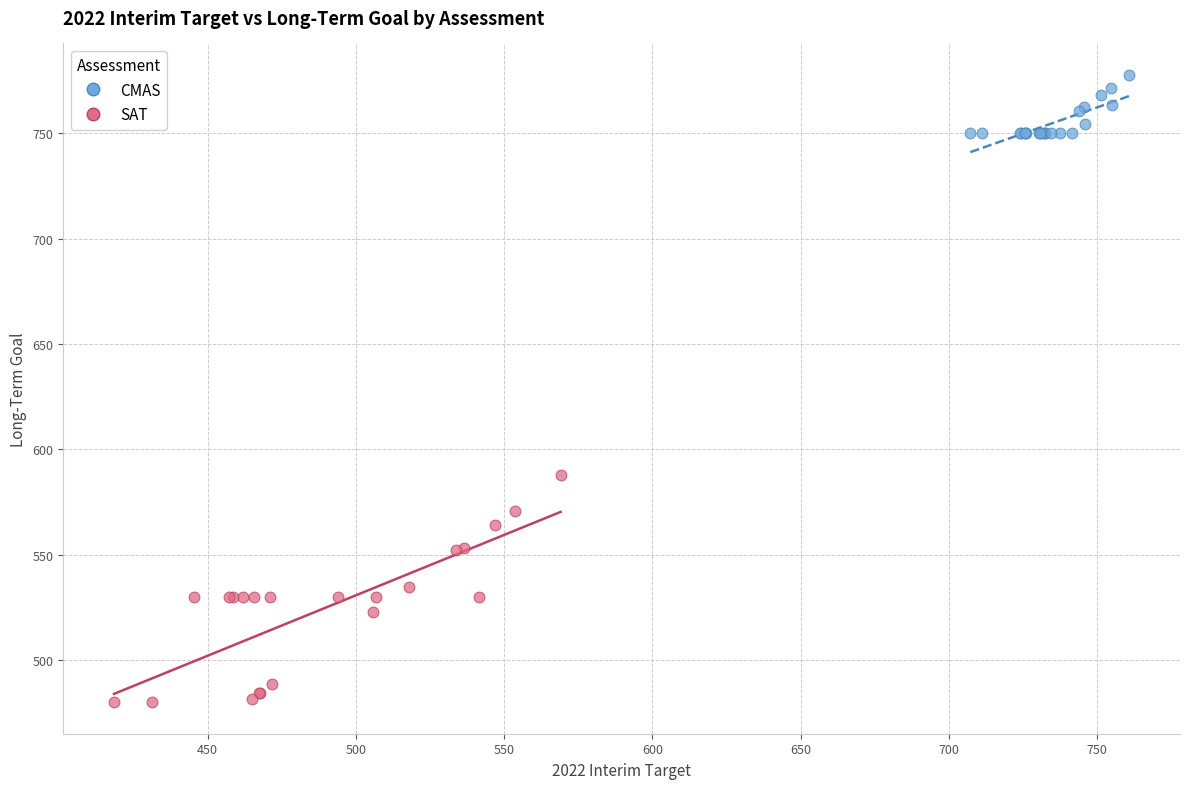

What are all the series names shown in the legend?

CMAS, SAT